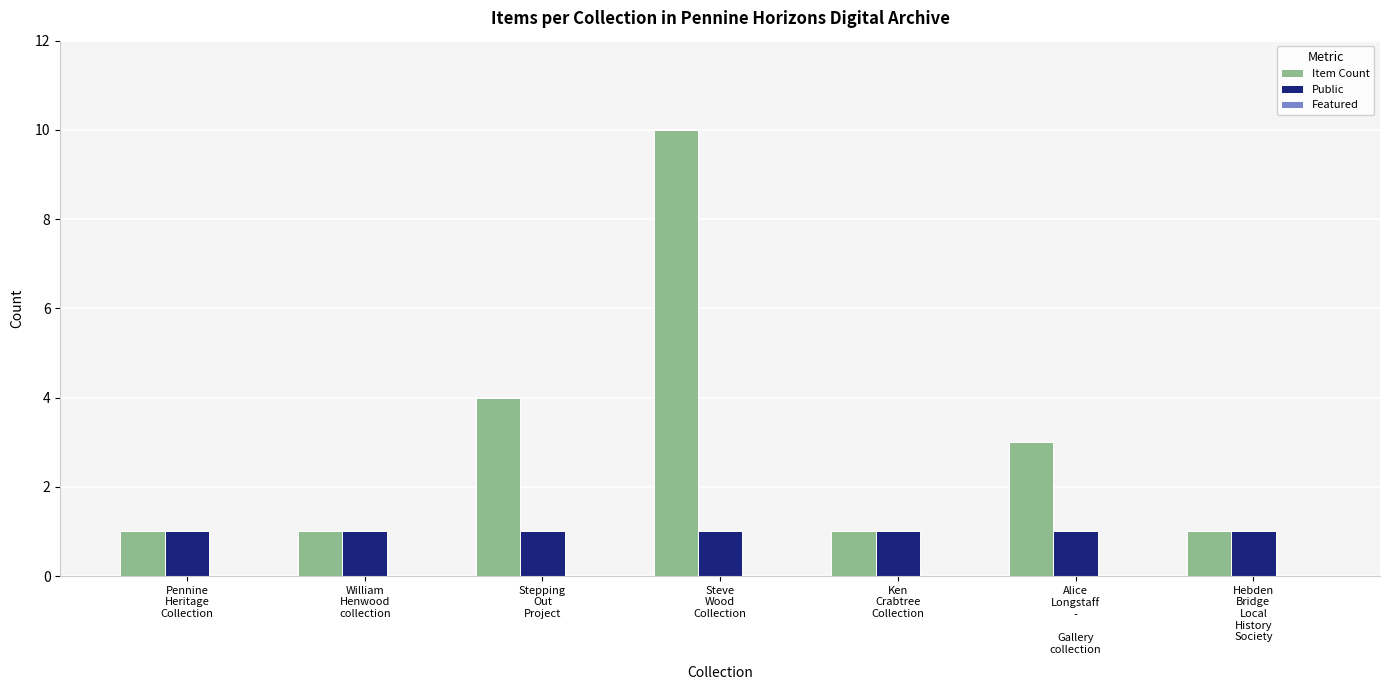

Rank the series by their average value, from lowest to highest.

Public, Item Count